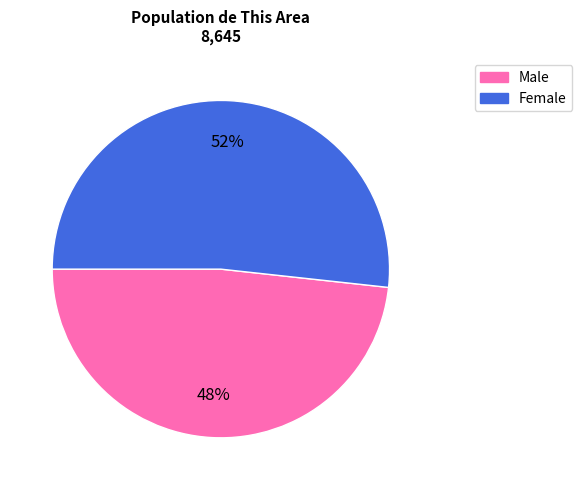

Is Female the majority of the pie?

Yes